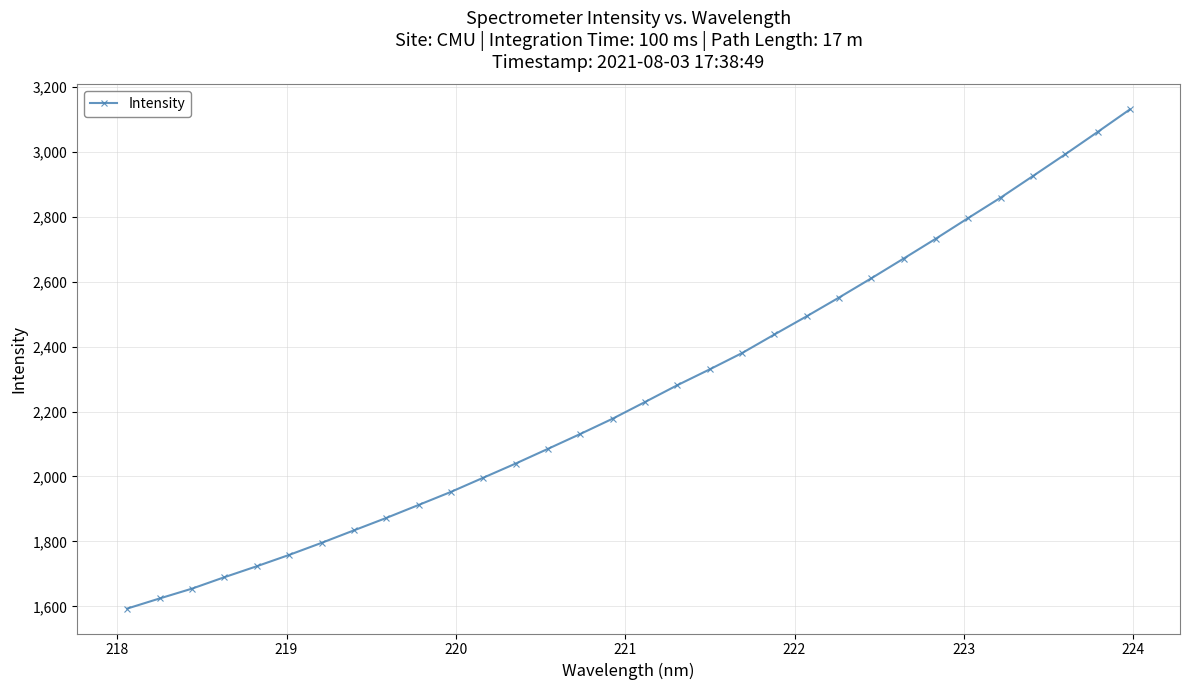

What is the greatest value displayed?

3130.1